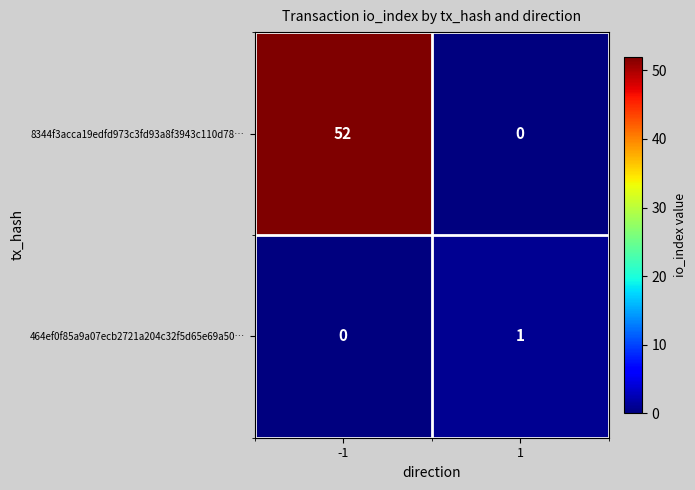

What is the total value across all series at -1?

52